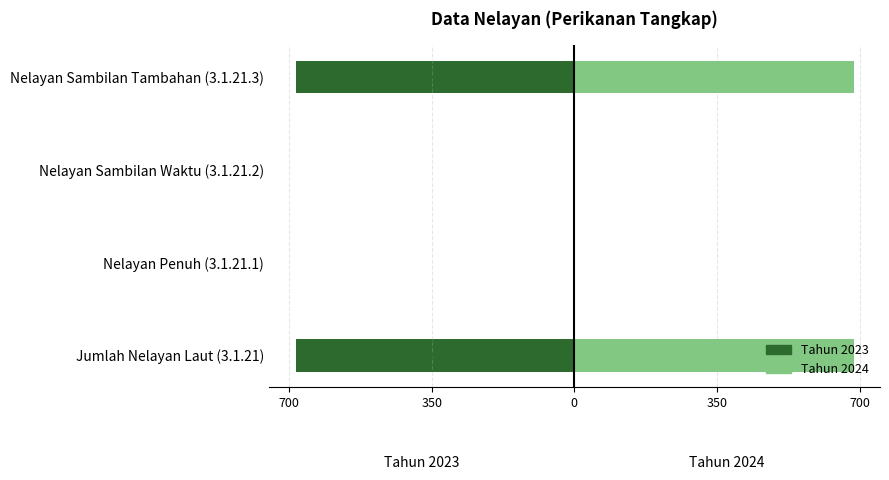

Is the value of Tahun 2023 at Nelayan Sambilan Waktu (3.1.21.2) greater than the value of Tahun 2024 at Nelayan Sambilan Tambahan (3.1.21.3)?

No